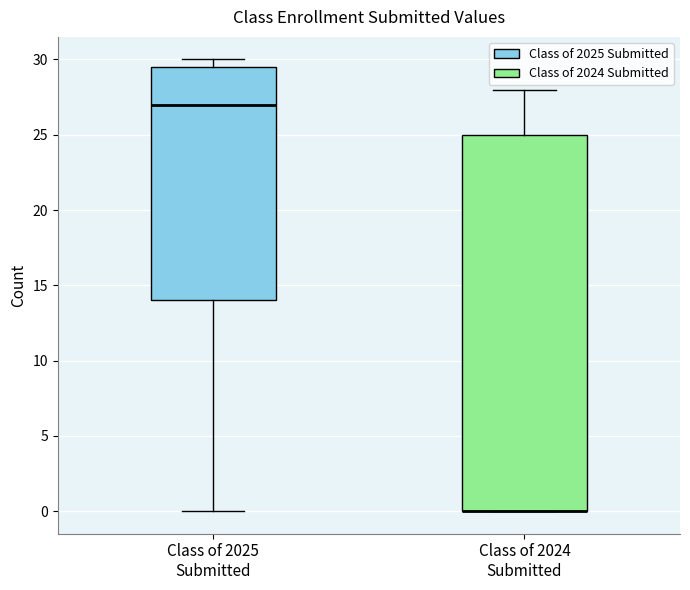

Which box is the tallest, from its lower edge to its upper edge?

Class of 2024 Submitted